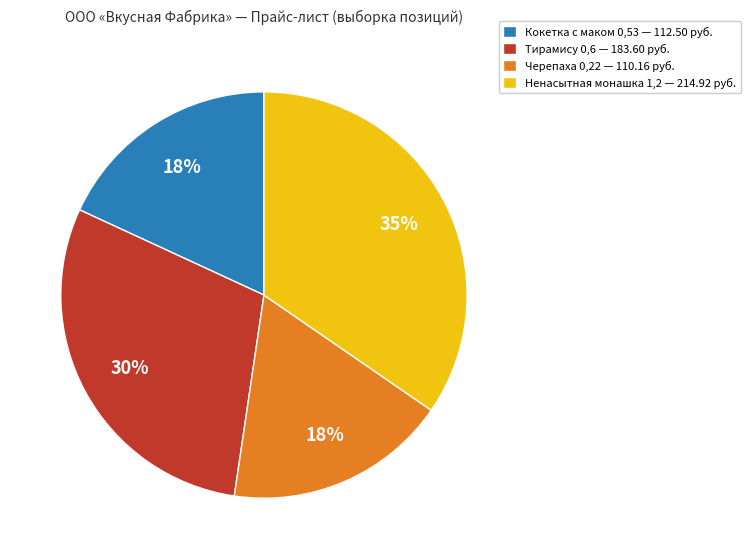

How many segments does this pie chart have?

4